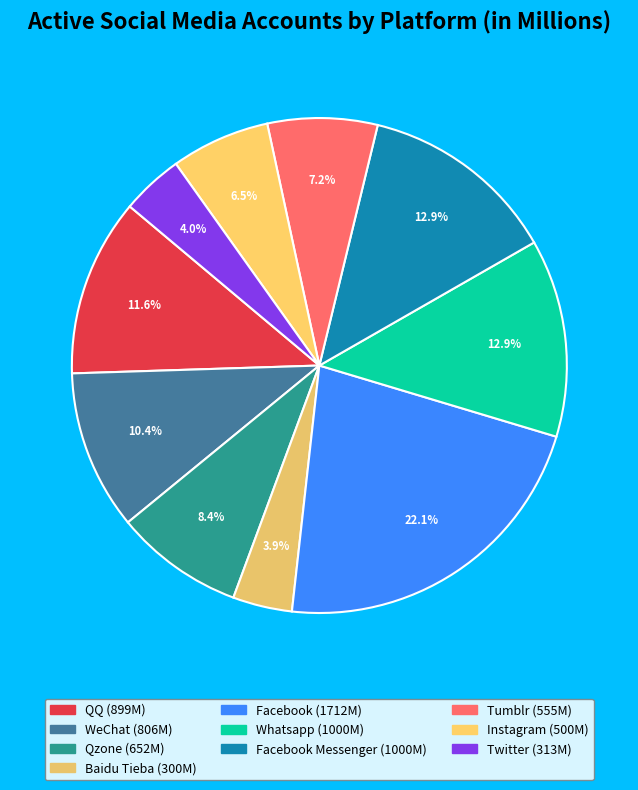

To the nearest percent, what is the average slice percentage?

10%